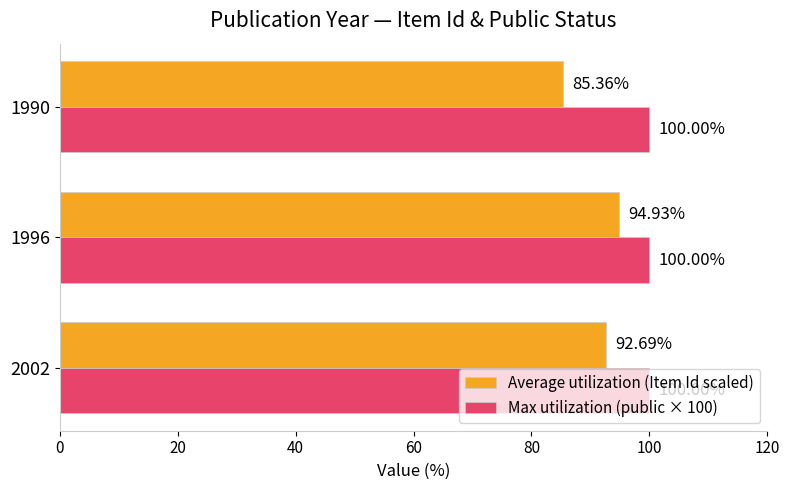

What are all the series names shown in the legend?

Average utilization (Item Id scaled), Max utilization (public × 100)